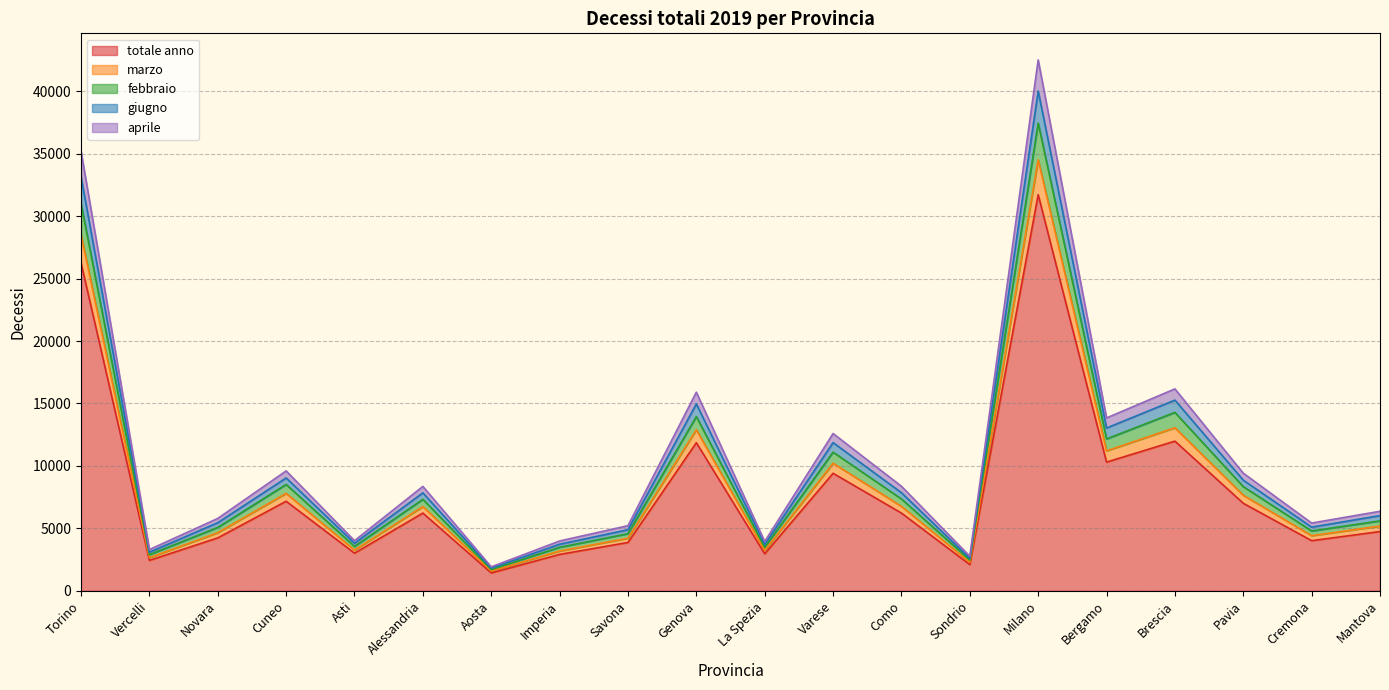

What is the difference between the second highest and minimum values in the febbraio series?

29299